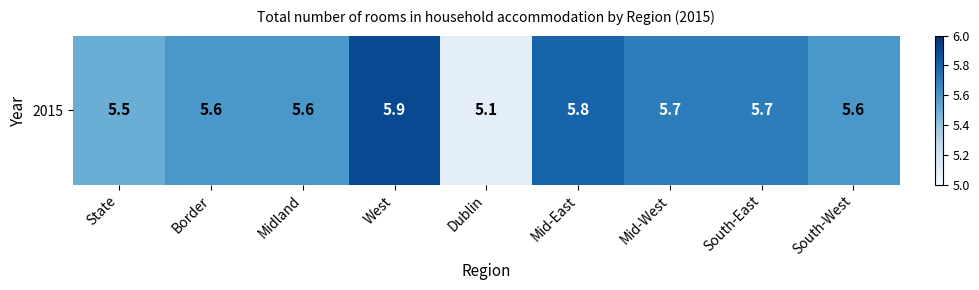

Reading left to right, transcribe all the data shown in this chart.

5.5	5.6	5.6	5.9	5.1	5.8	5.7	5.7	5.6